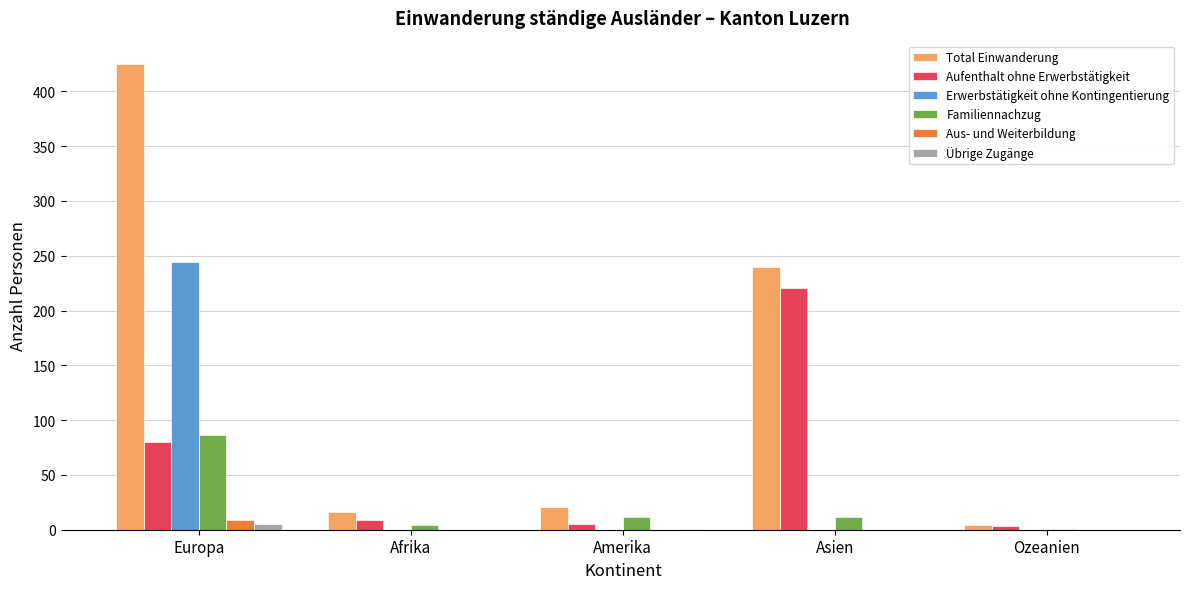

Read the Total Einwanderung value at Asien.

240